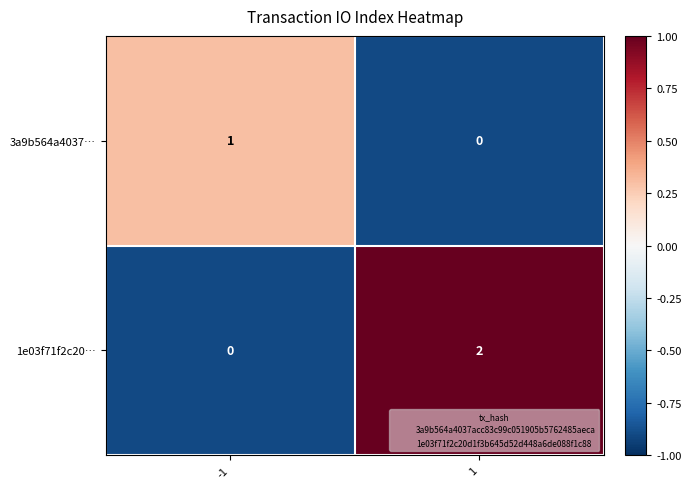

Which series has the largest total across all categories?

1e03f71f2c20…